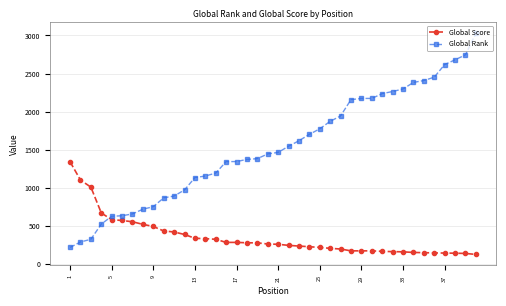

Count the number of categories in the chart.

40